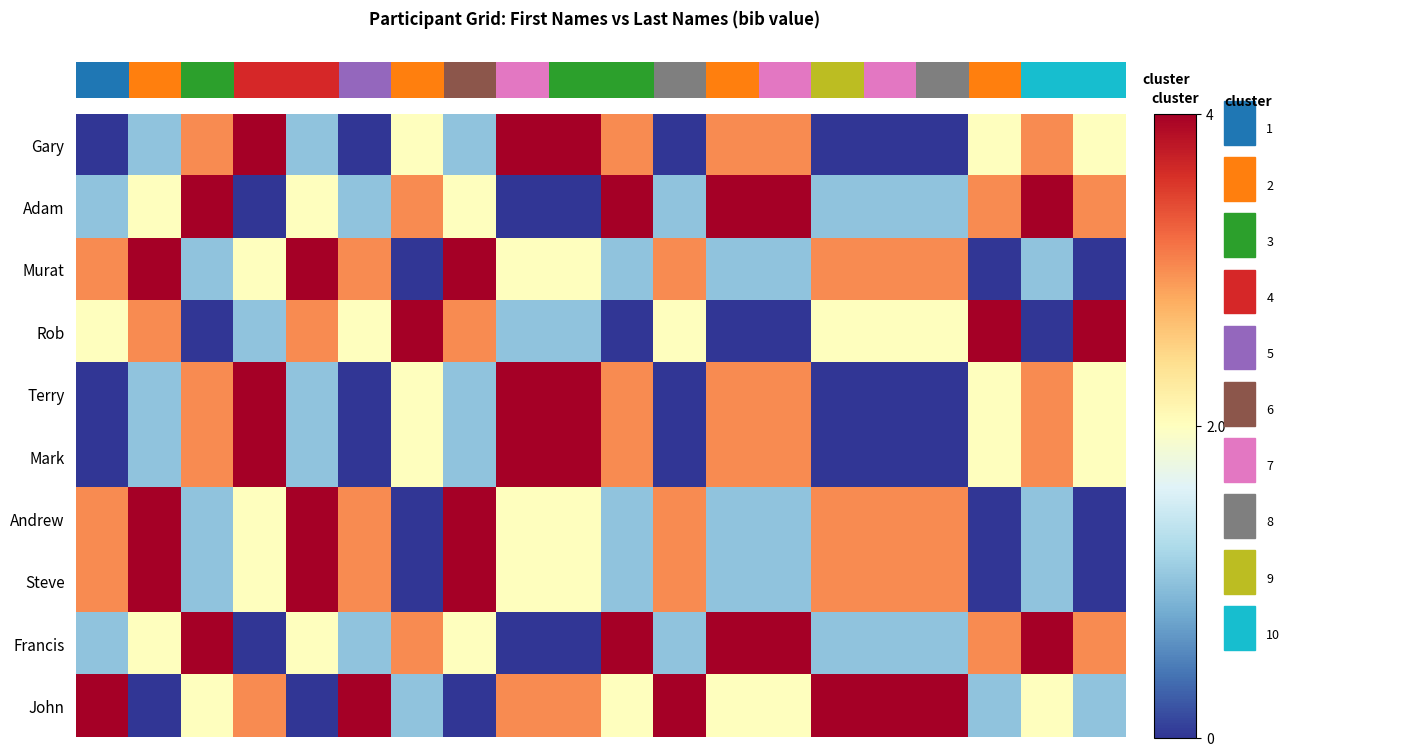

How many positive values does the Adam series have?

17